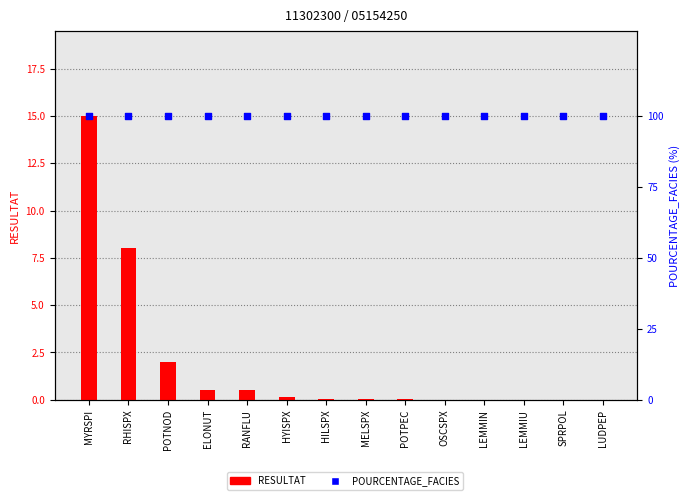

Which series contains the highest Y value?

POURCENTAGE_FACIES